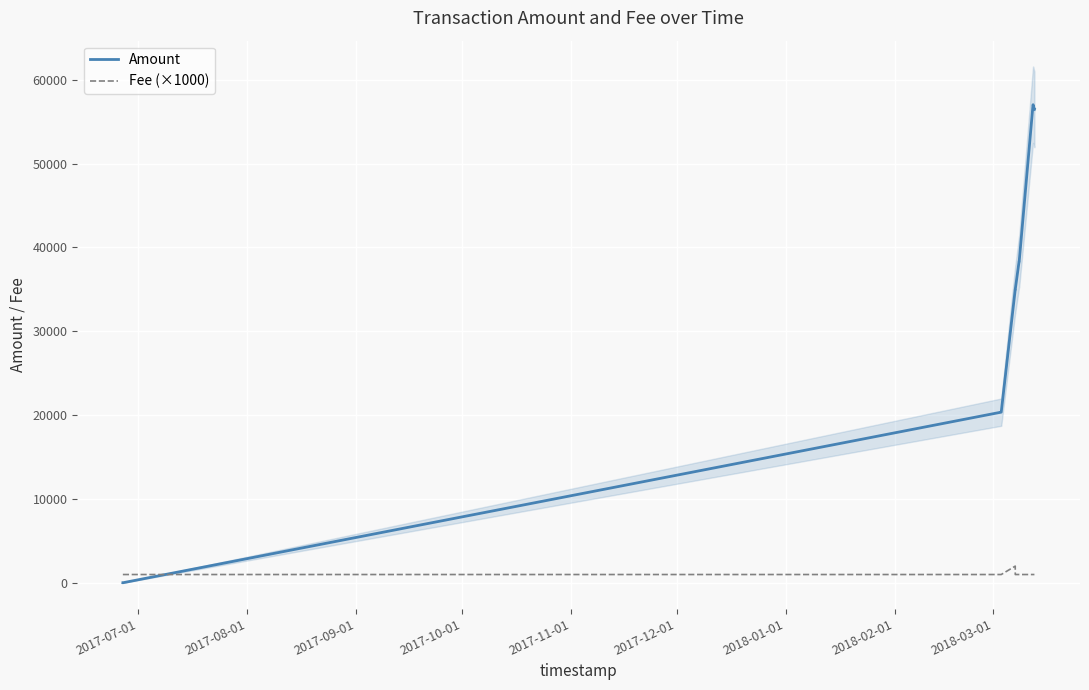

What value does the Fee (×1000) series have at 2017-08-01?

1000.0